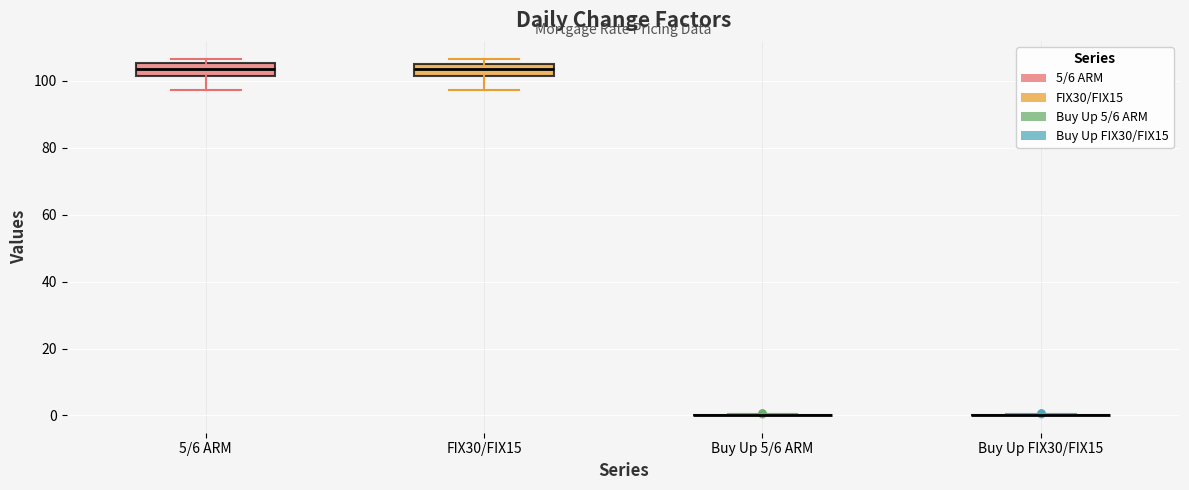

Where is the lower edge of the box for FIX30/FIX15 on the y-axis? The values are not printed on the chart, so give them approximately, as read against the axis.

102